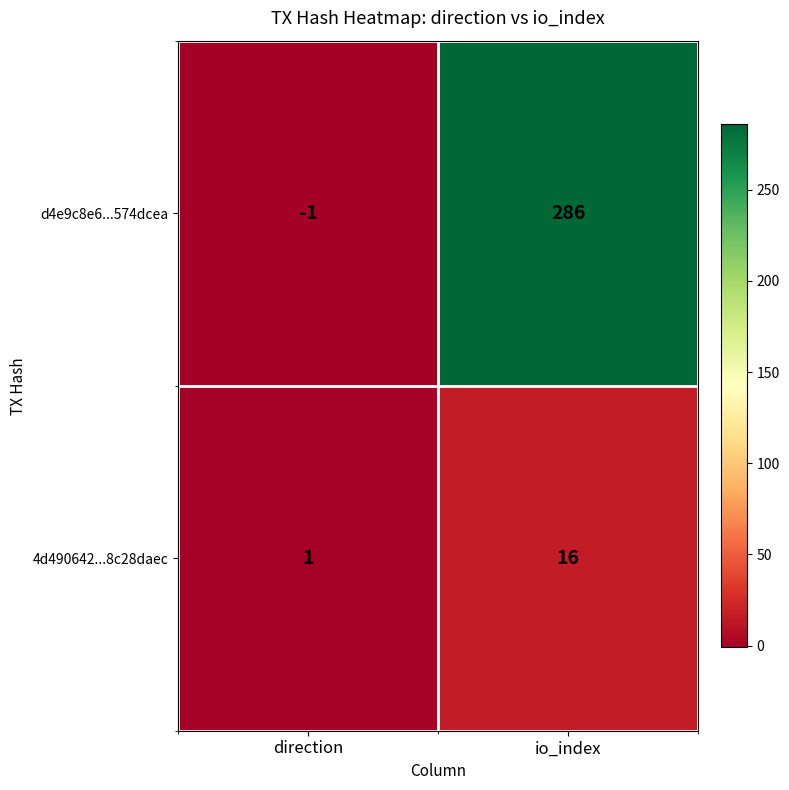

Reading left to right, what are all the values shown in this chart?

d4e9c8e6...574dcea: direction=-1	io_index=286
4d490642...8c28daec: direction=1	io_index=16